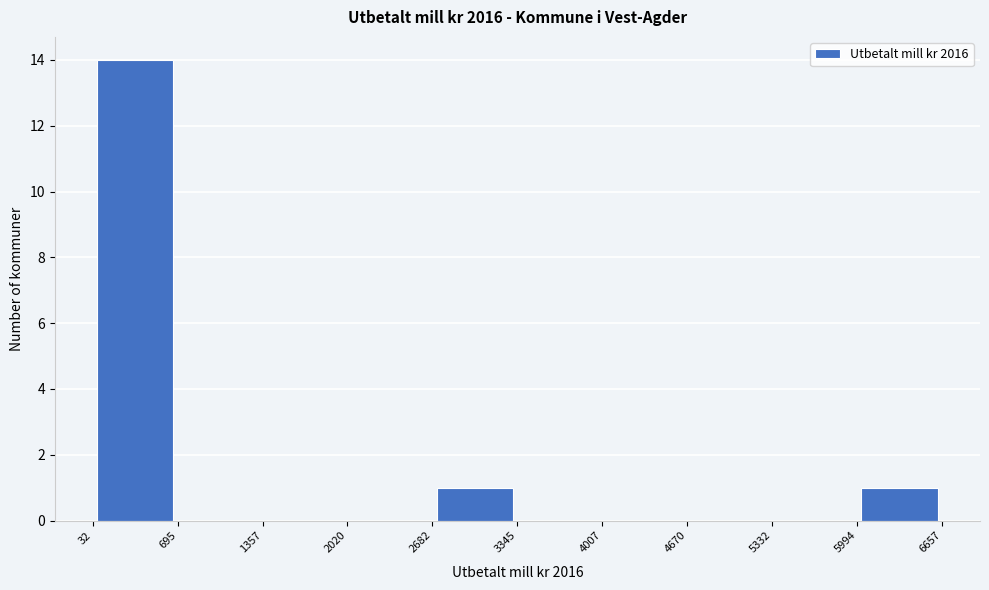

Which range on the x-axis has the tallest bar?

32 to 695